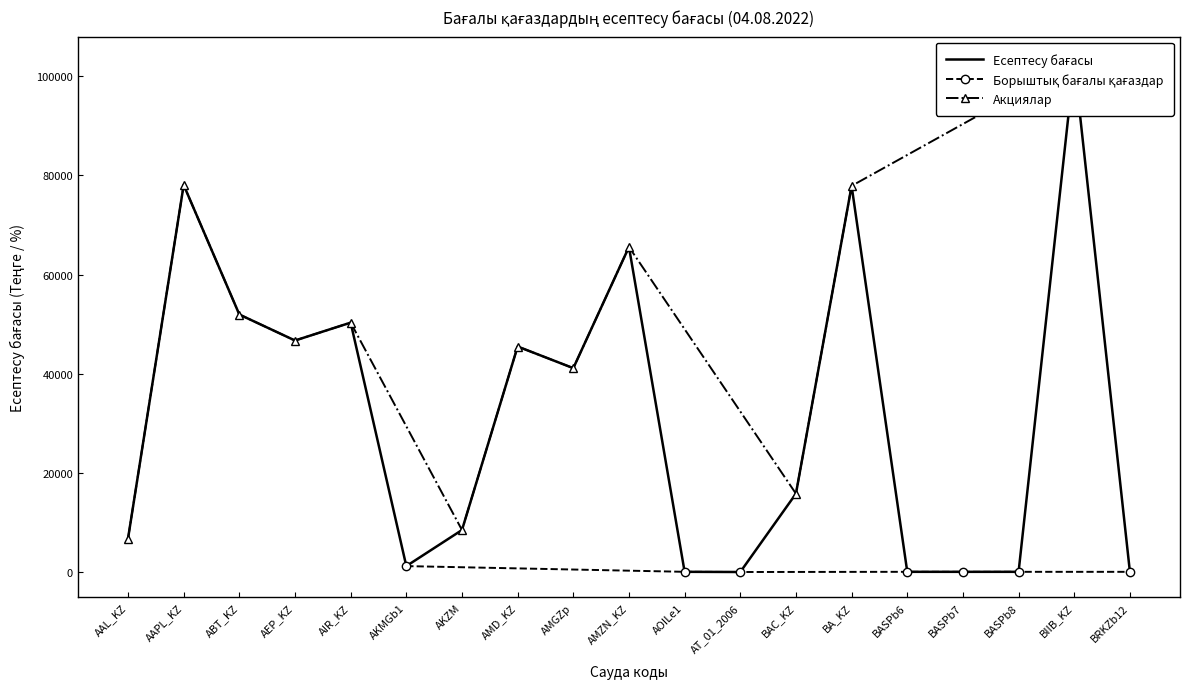

Reading left to right, extract all data points from this chart.

Есептесу бағасы: 6793.2	78070.3	51961.4	46721.1	50327.1	1250.4	8521.9	45512.5	41151.2	65580.9	98.6	60.0	15849.1	77889.8	97.6	94.8	96.6	102825.8	95.4
Борыштық бағалы қағаздар бағасы: 0.0	0.0	0.0	0.0	0.0	1250.4	0.0	0.0	0.0	0.0	98.6	60.0	0.0	0.0	97.6	94.8	96.6	0.0	95.4
Акциялар бағасы: 6793.2	78070.3	51961.4	46721.1	50327.1	0.0	8521.9	45512.5	41151.2	65580.9	0.0	0.0	15849.1	77889.8	0.0	0.0	0.0	102825.8	0.0